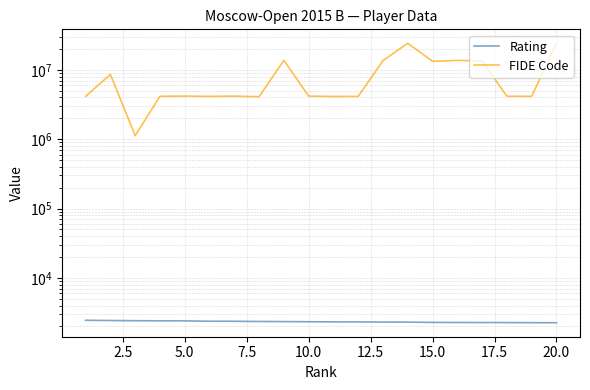

Which series has the widest spread of values?

FIDE Code